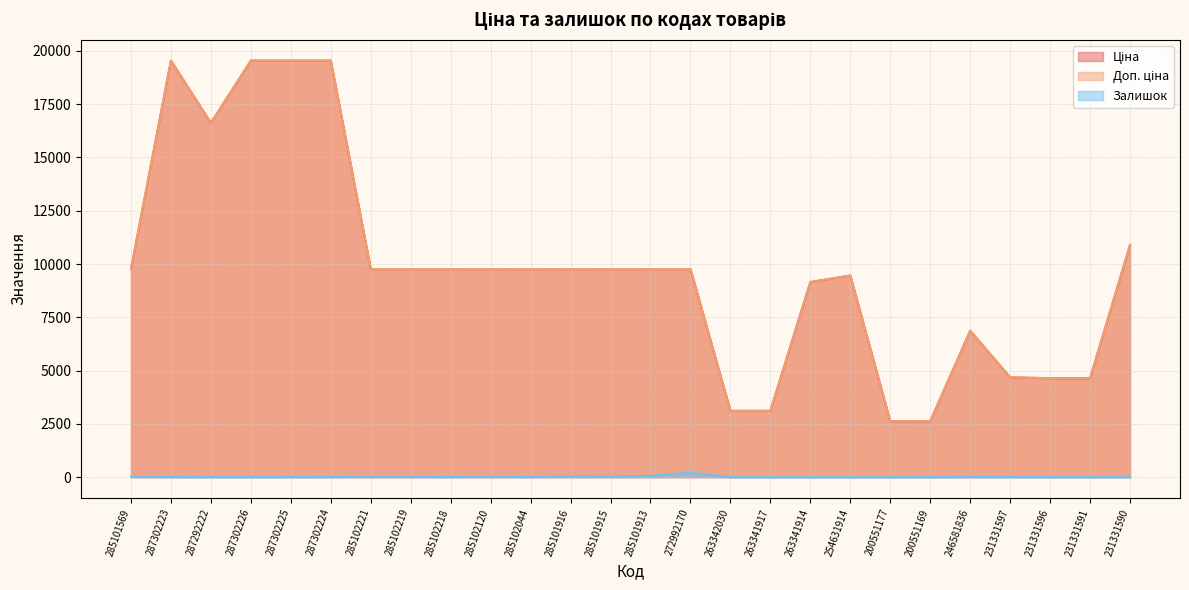

Is it true that Залишок equals 16.0 at 285102120?

True